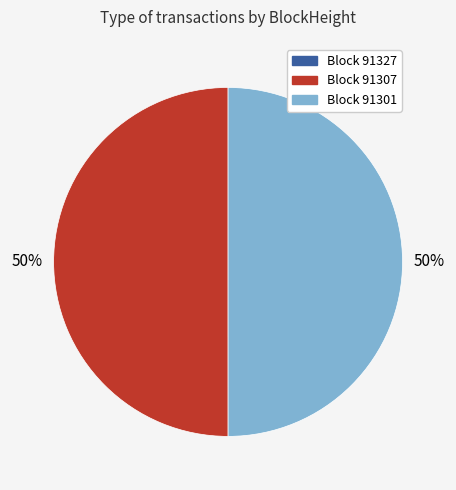

What percentage is the Block 91307 slice, to the nearest percent?

50%